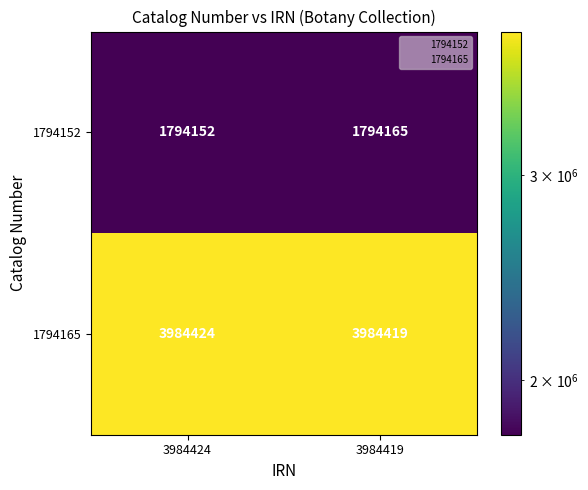

The 1794165 series shows 2117438 at 3984424. True or false?

False